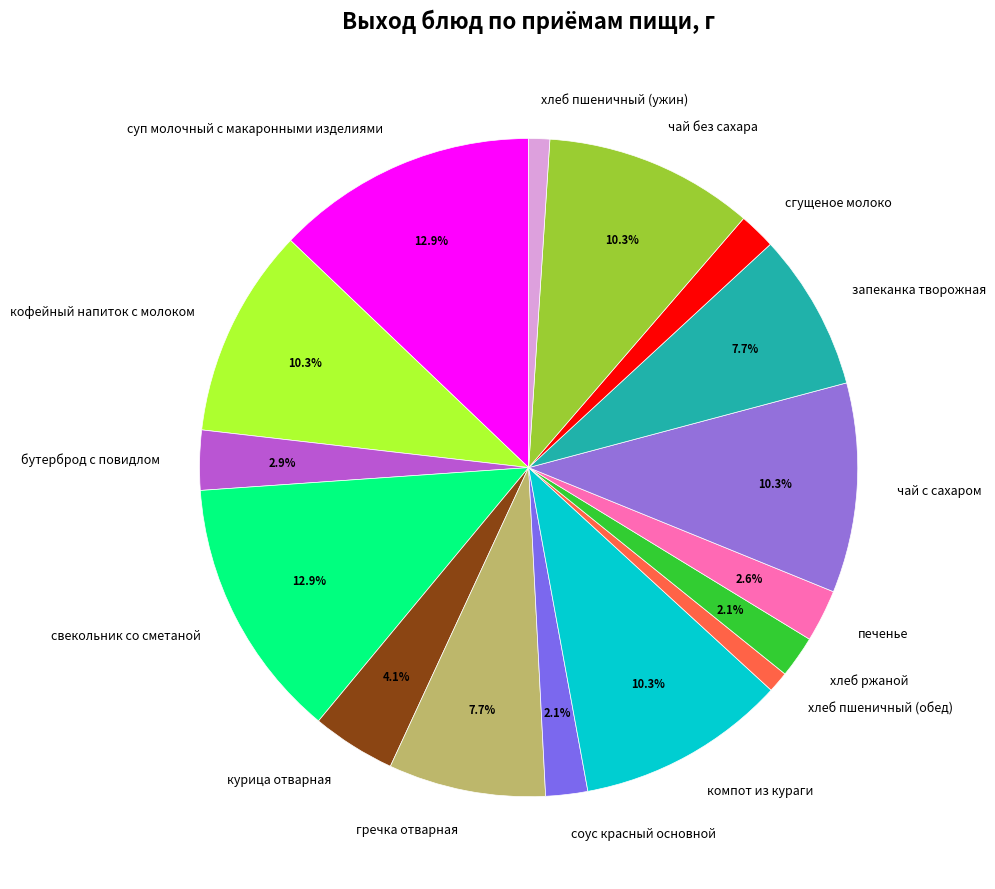

What portion of the pie excludes чай без сахара?

89.7%